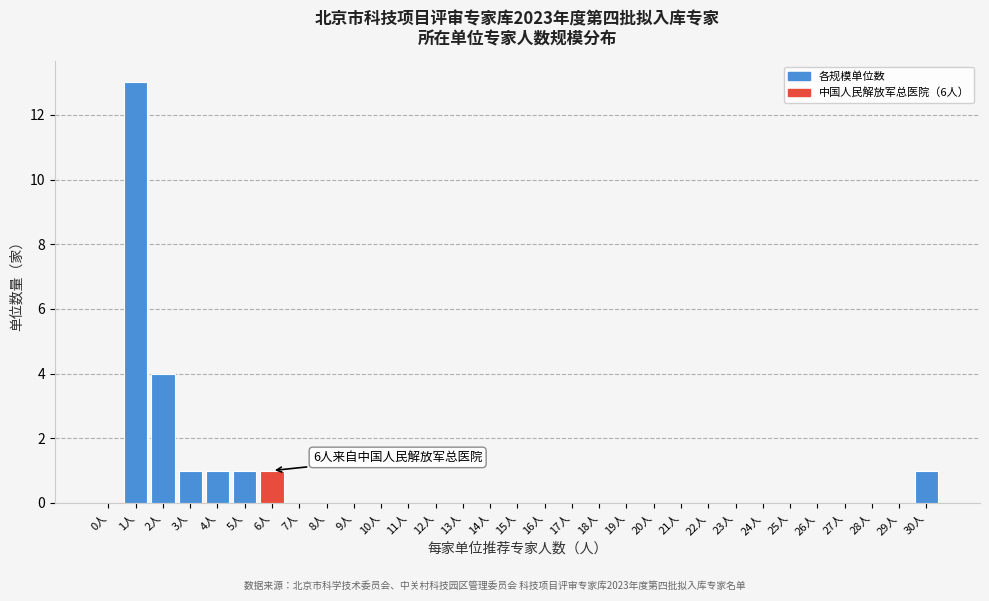

Where is the data nearest to the value 6?

2人